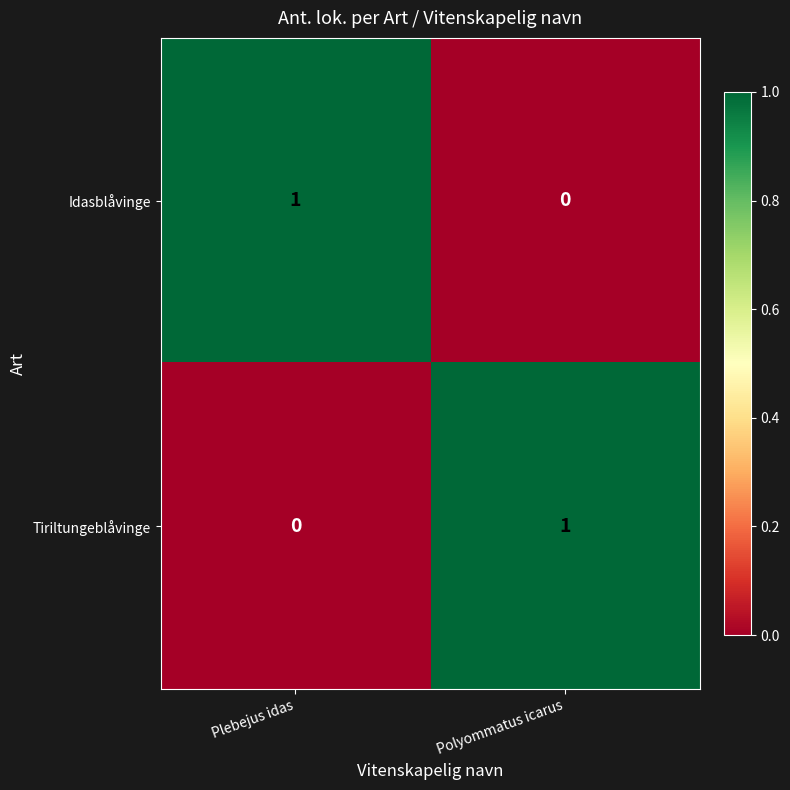

Reading right to left, list all the values displayed in this chart.

Idasblåvinge: 0	1
Tiriltungeblåvinge: 1	0